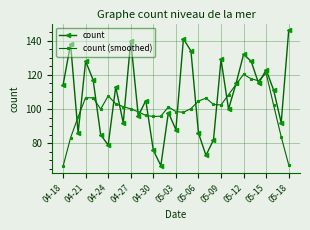

What is the value of the count point at the 14th from the left?

67.0